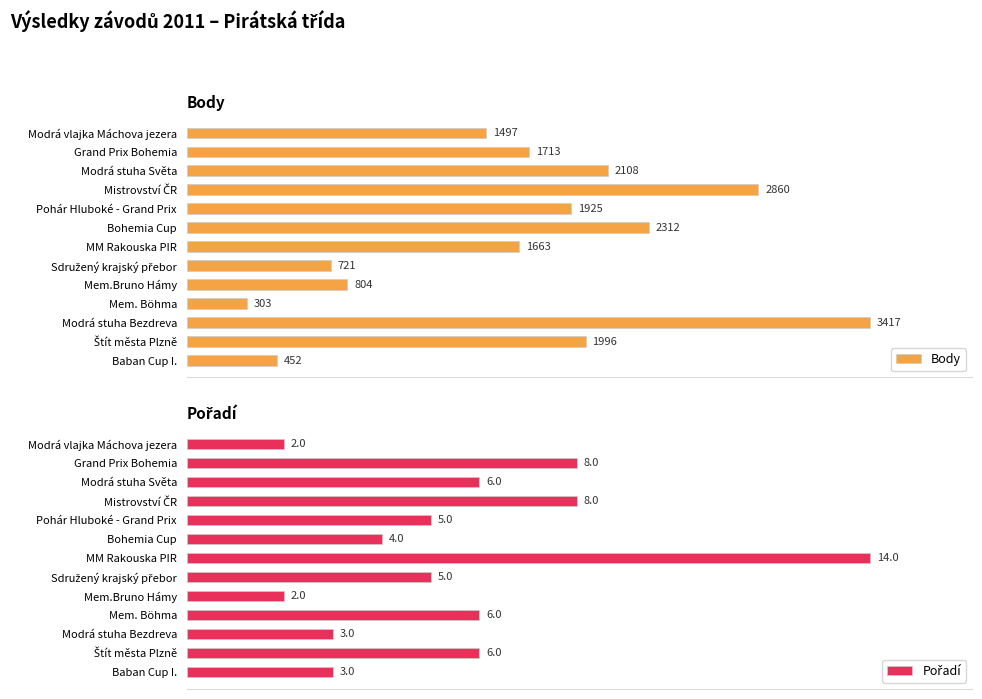

Rank the series at Pohár Hluboké - Grand Prix from highest to lowest value.

Body, Pořadí